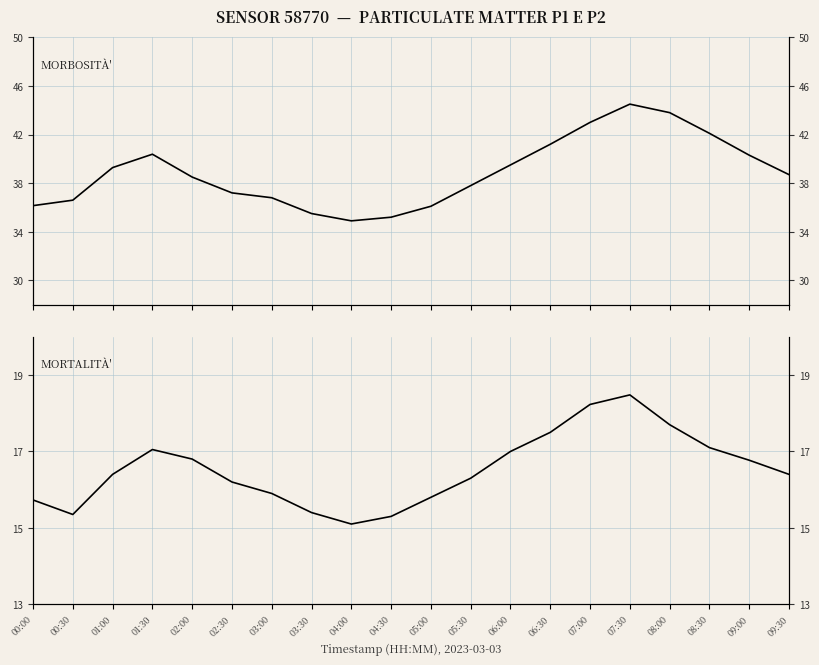

Which category has the highest value across all series?

07:30